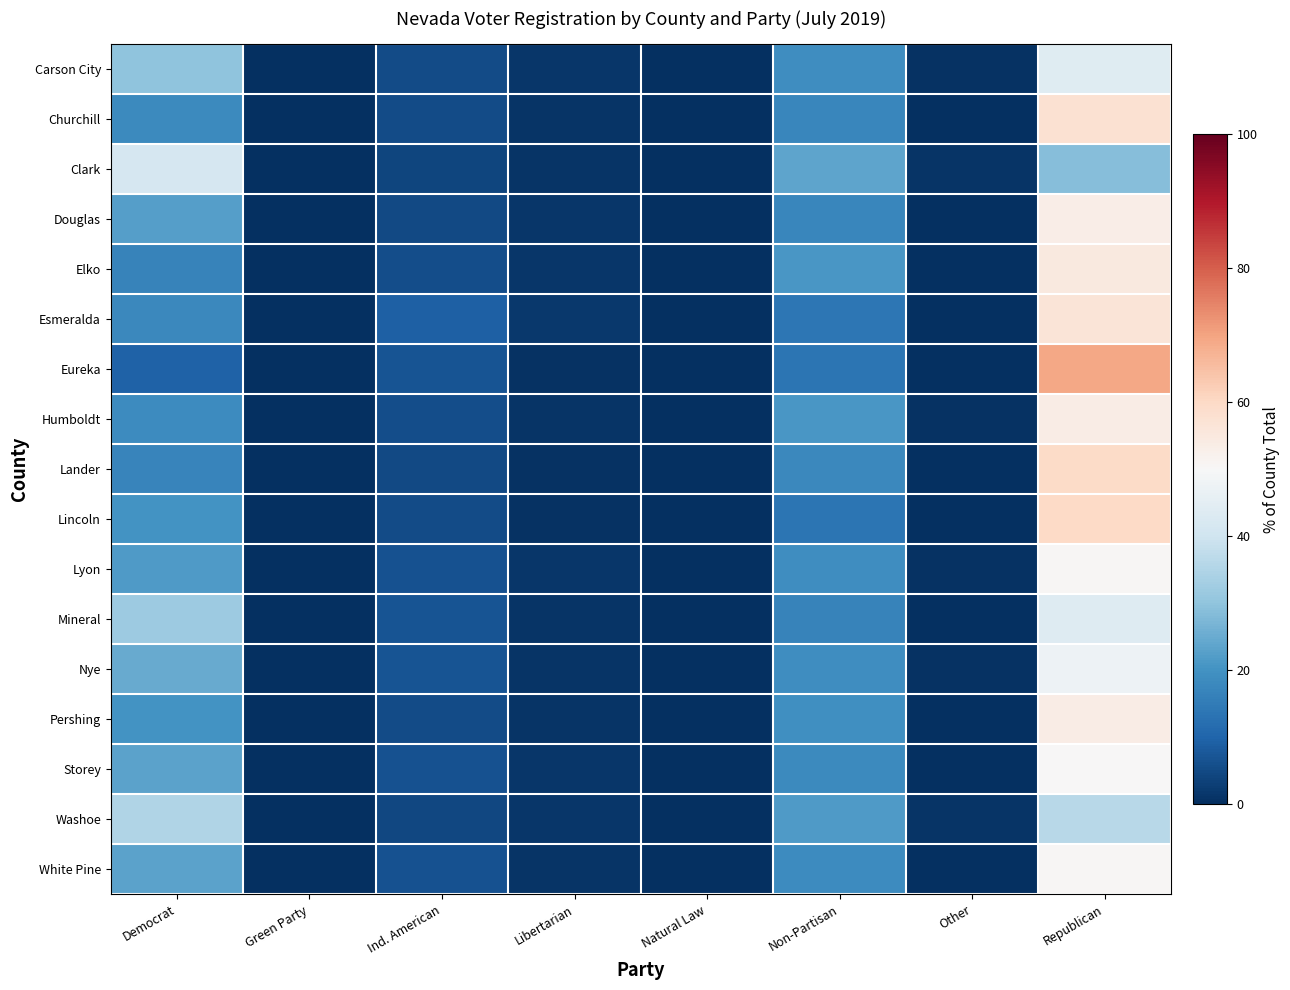

At how many categories does at least one series exceed 3?

4